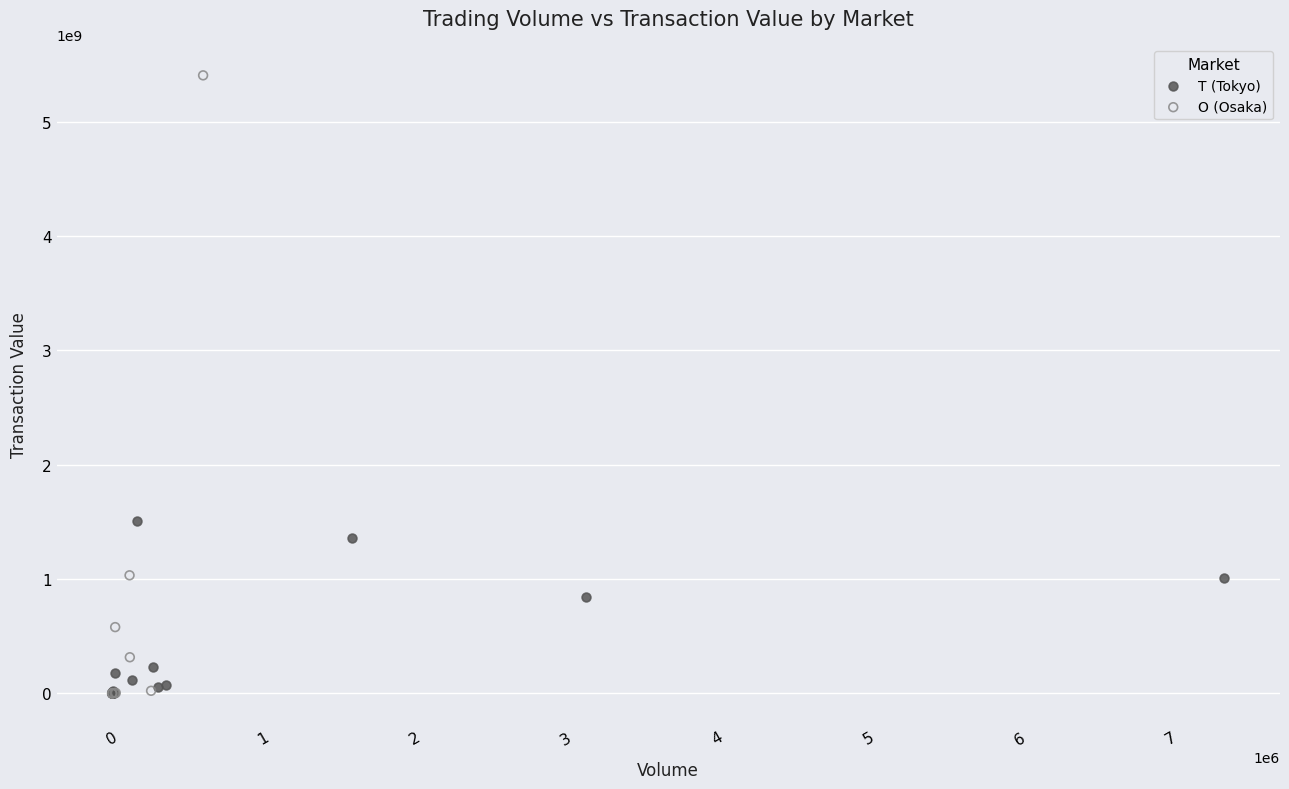

Which series contains the highest Y value?

O (Osaka)